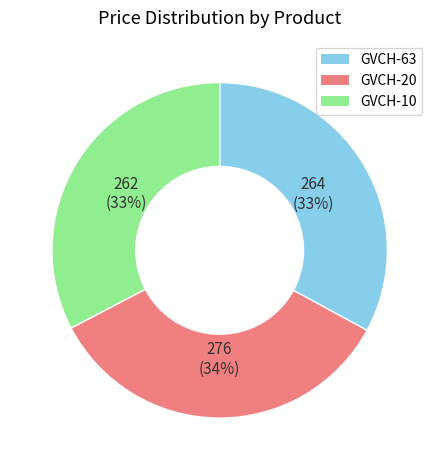

What percentage is the GVCH-20 slice, to the nearest percent?

34%